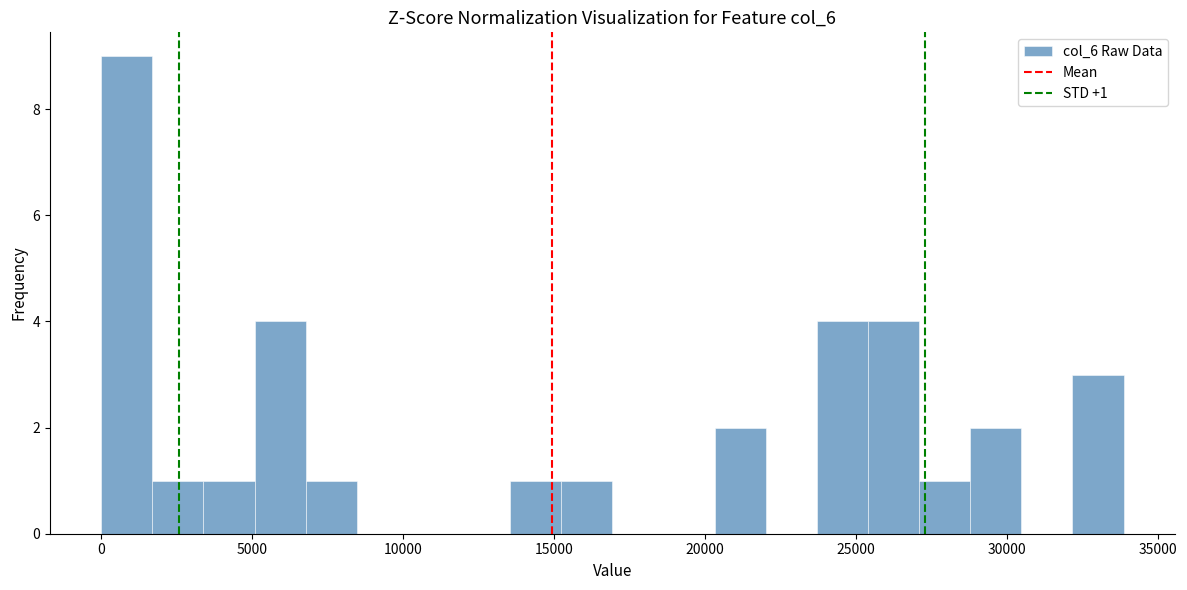

Around what value on the x-axis is the tallest bar? Give the approximate position of its centre, as read against the axis.

1000